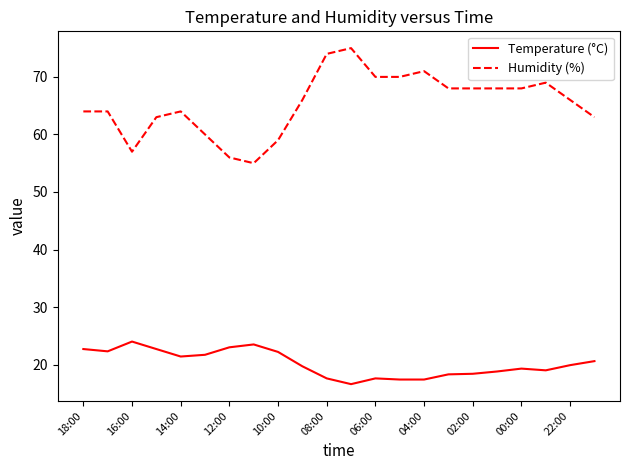

Which series has the widest spread of values?

Humidity (%)